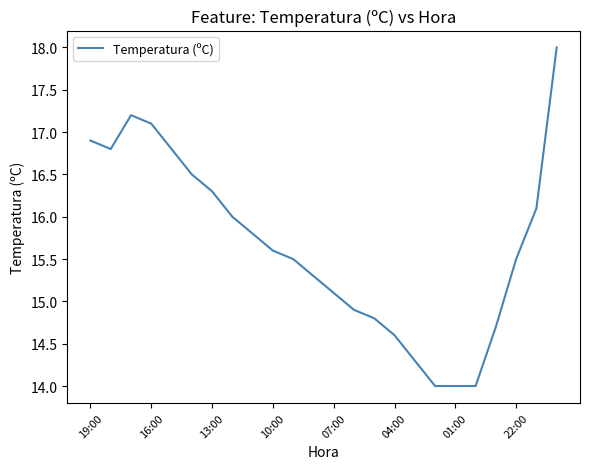

How many lines are shown in the chart?

1